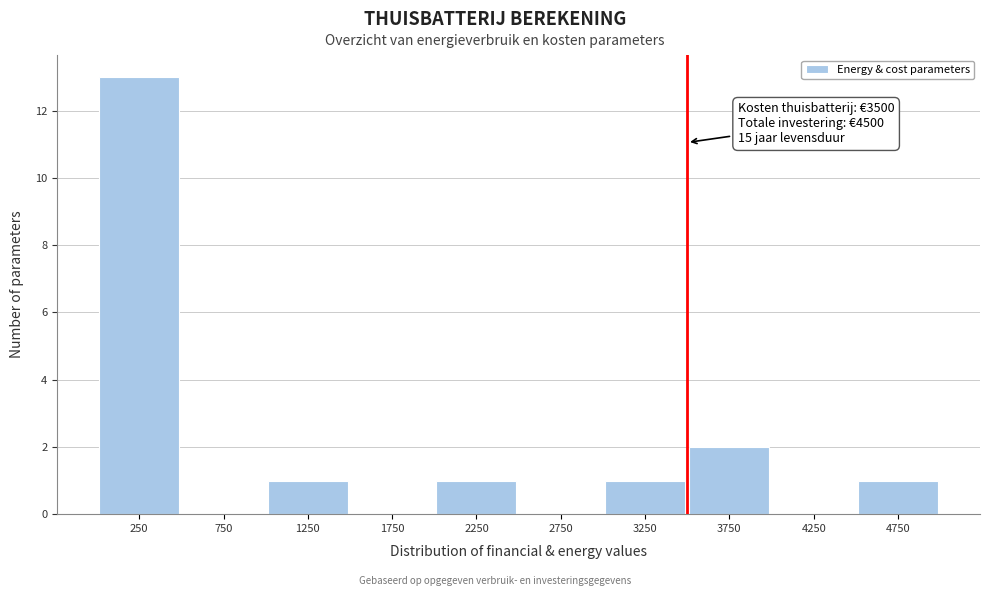

Over which range of the x-axis is the bar tallest?

0 to 500